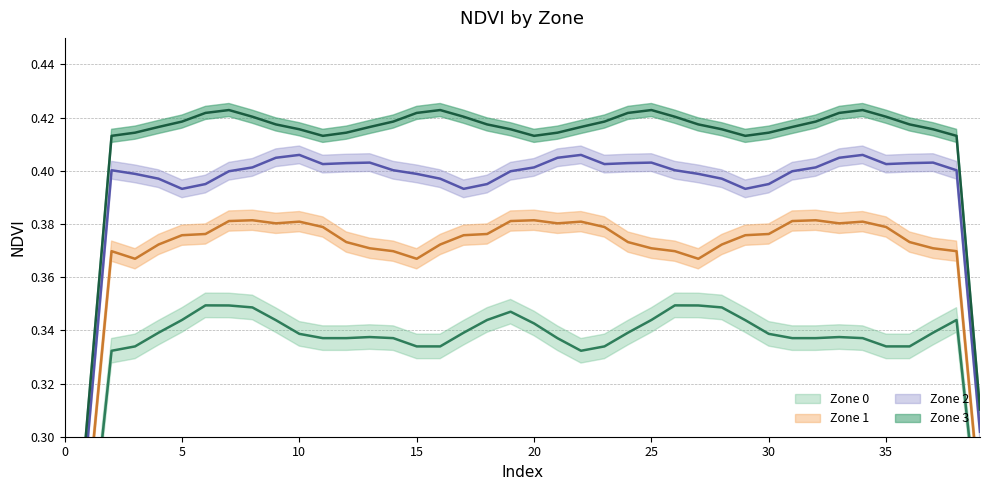

Is it true that Zone 0 (mean) equals 0.1 at 36?

False